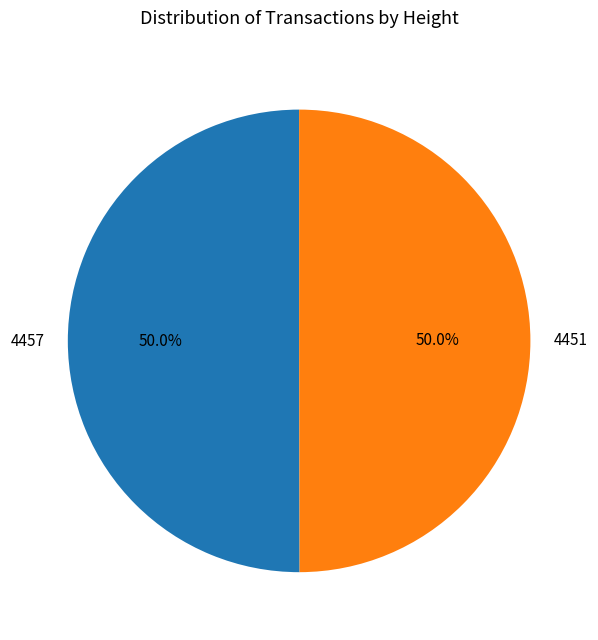

Approximately how many times larger is the value at 4451 compared to 4457?

1.0